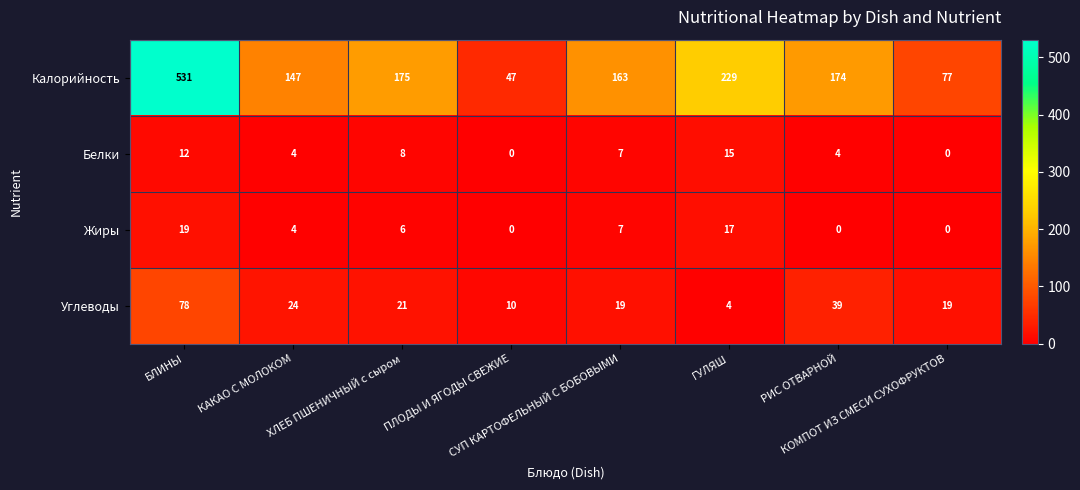

What is the greatest value displayed?

531